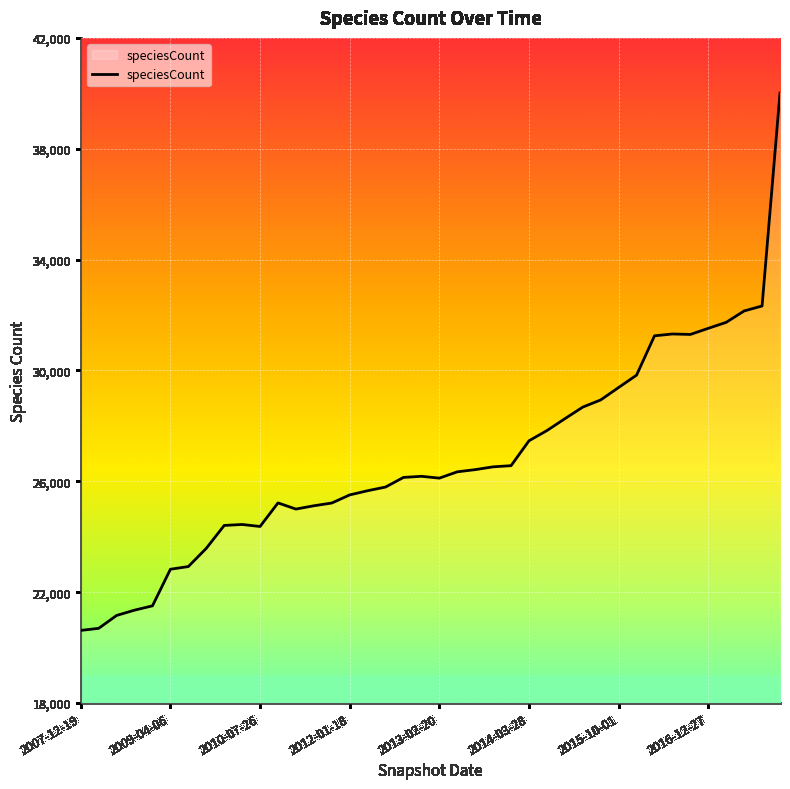

What is the maximum value shown in the chart?

40009